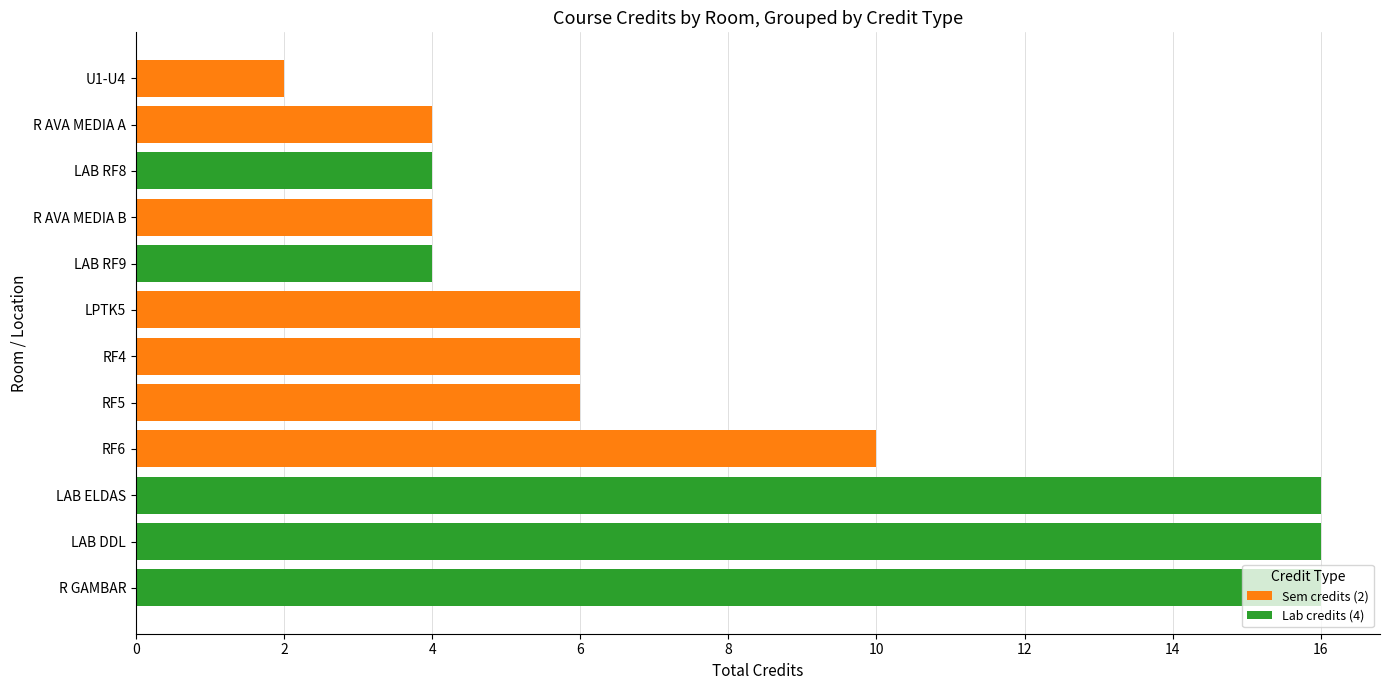

What is the total value across all series at R AVA MEDIA B?

4